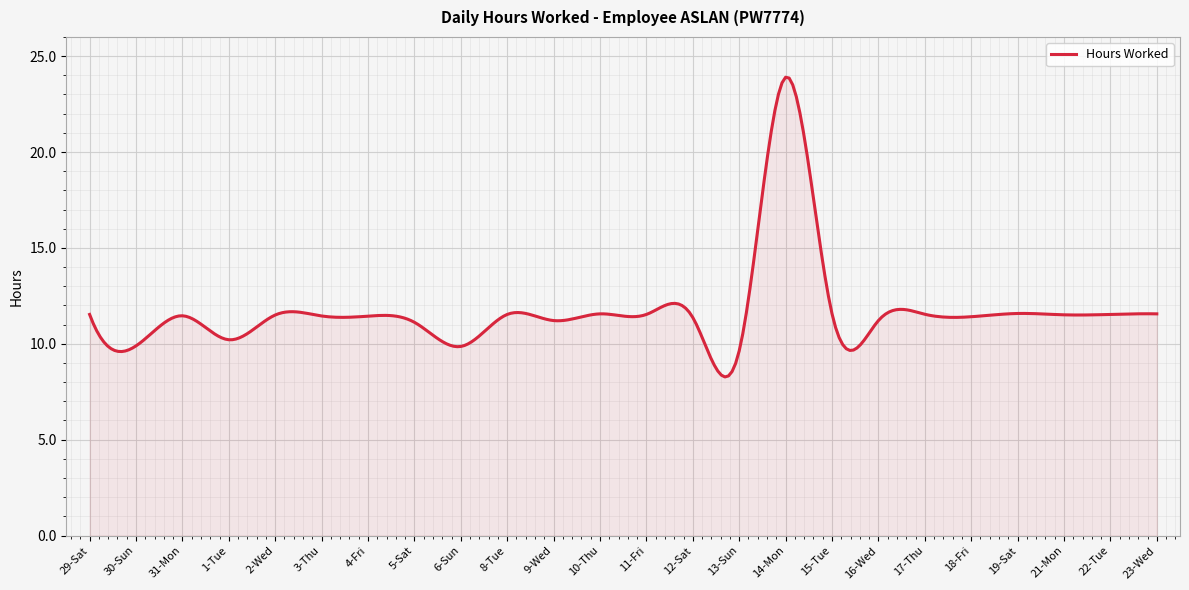

What is the difference between the maximum and minimum values?

15.6